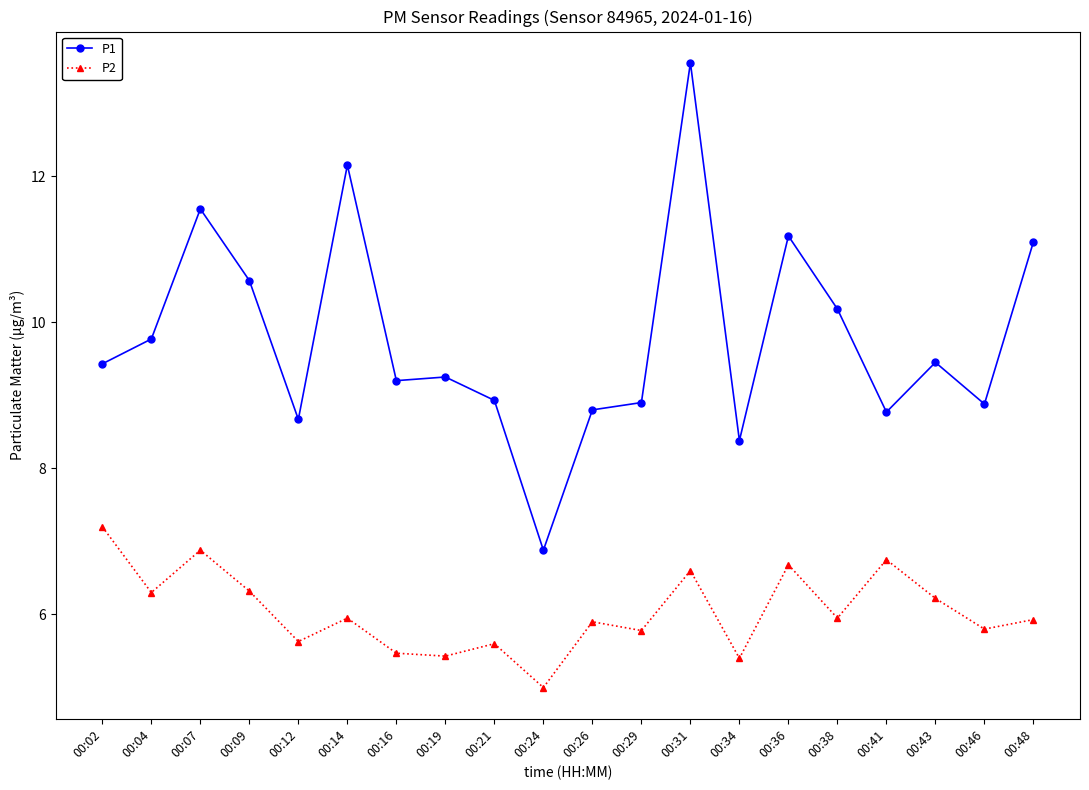

Which category has the highest value in the P1 series?

00:31